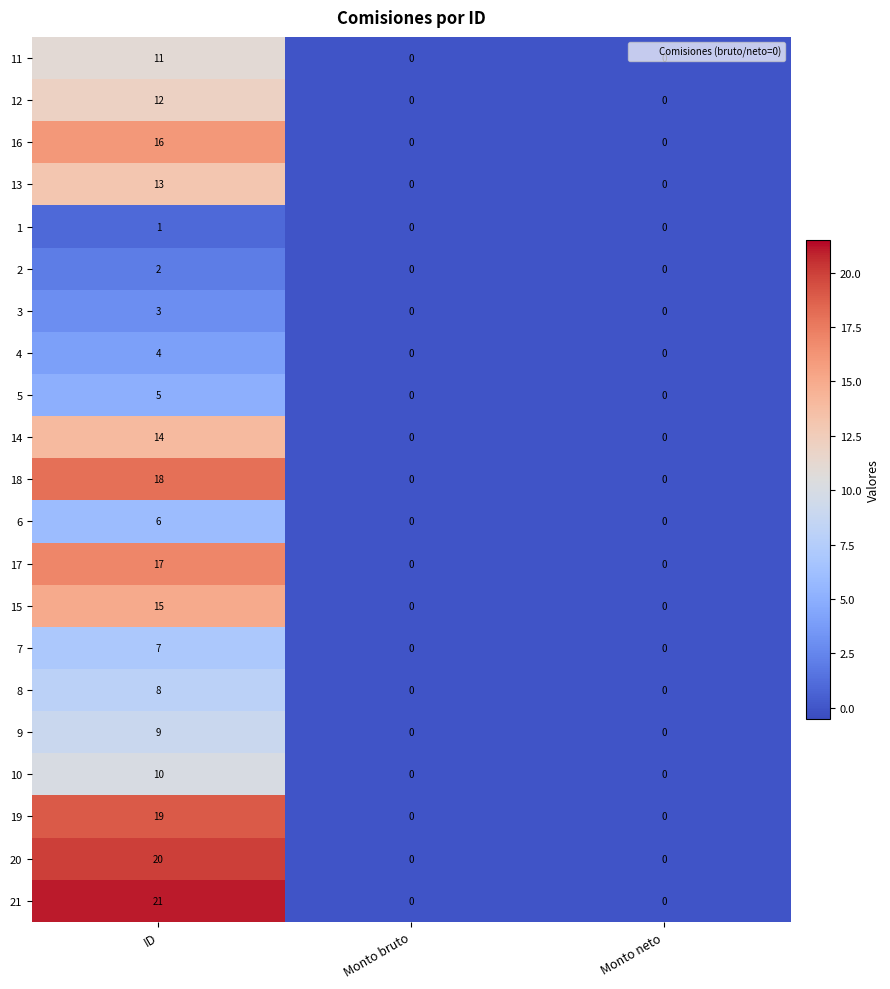

True or false: 6 has a value of 4 at ID.

False